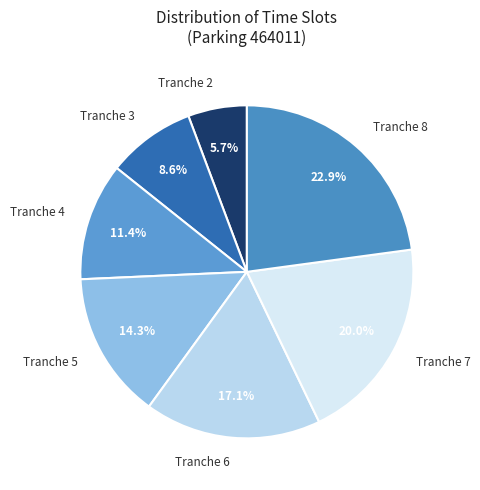

Count the number of slices in the pie.

7